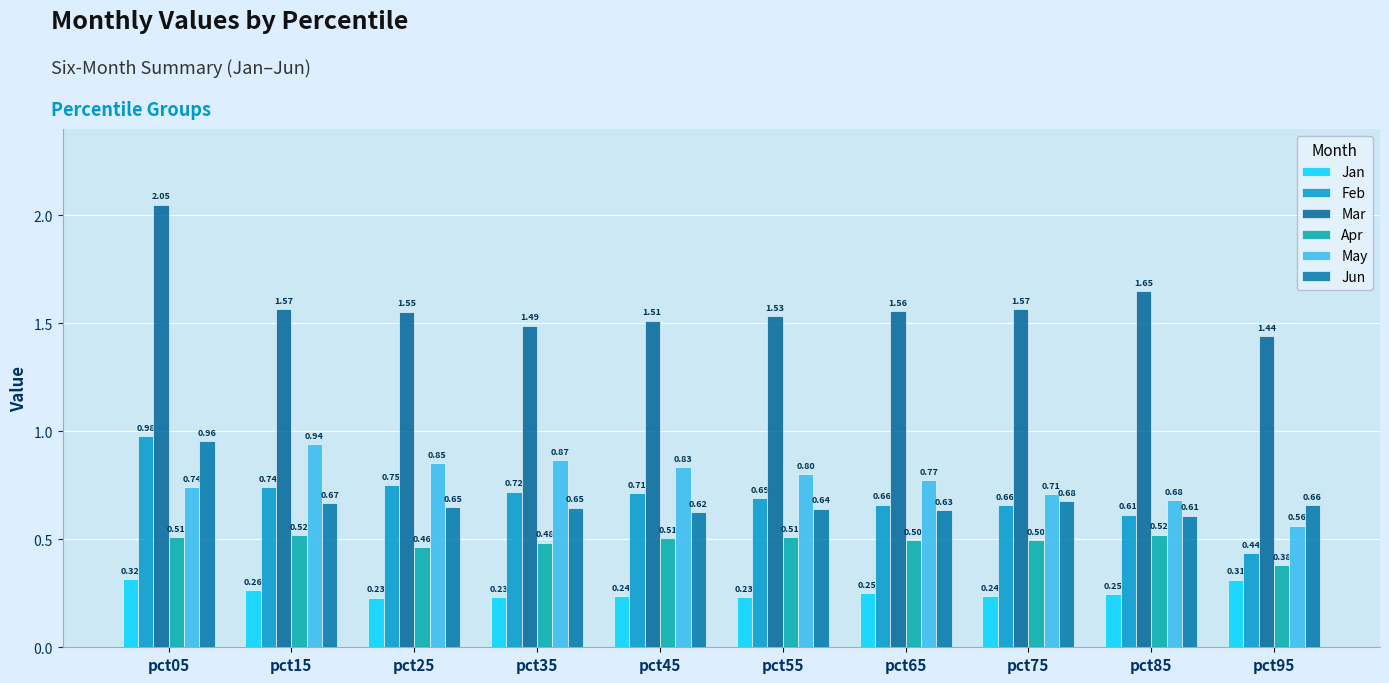

Count the number of categories in the chart.

10